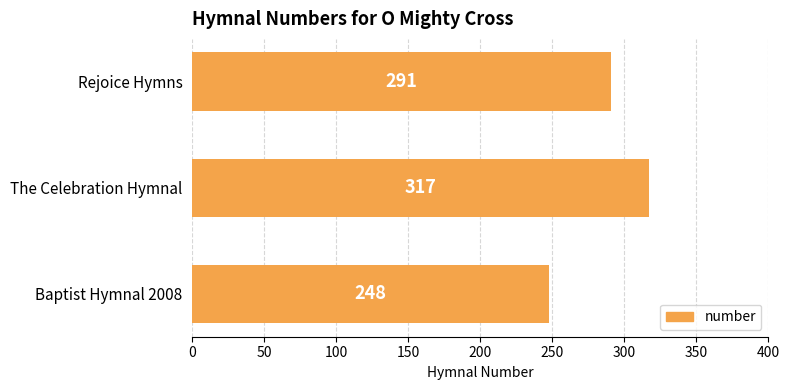

Count the number of categories in the chart.

3